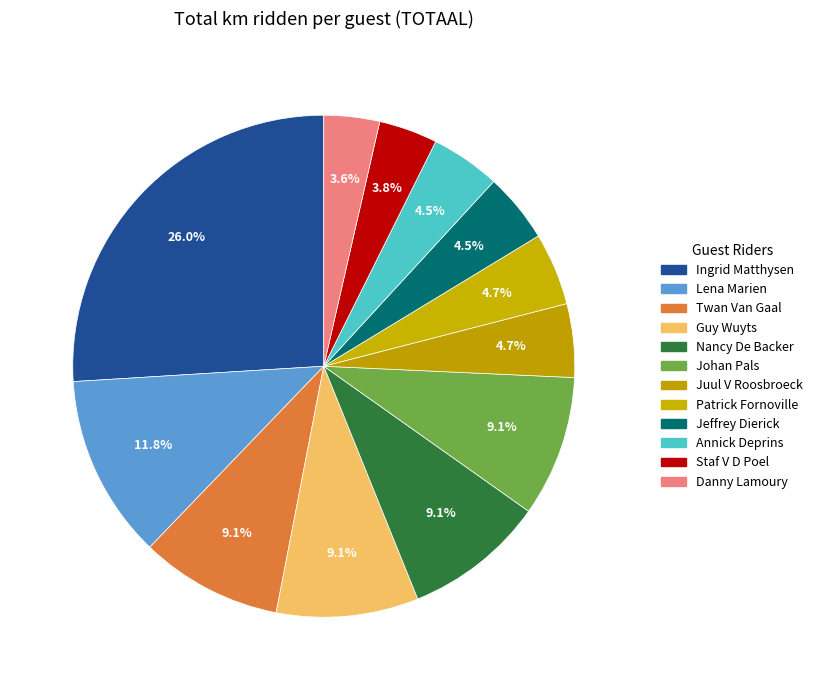

Combined, do Danny Lamoury and Nancy De Backer account for over 50%?

No